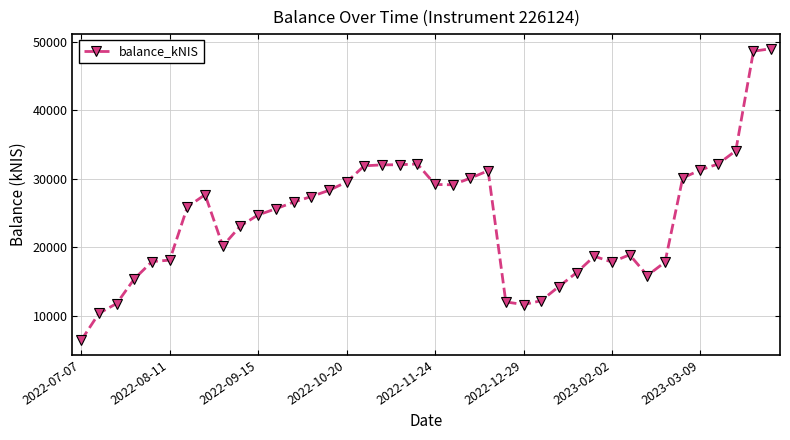

What is the smallest value displayed?

6418.8